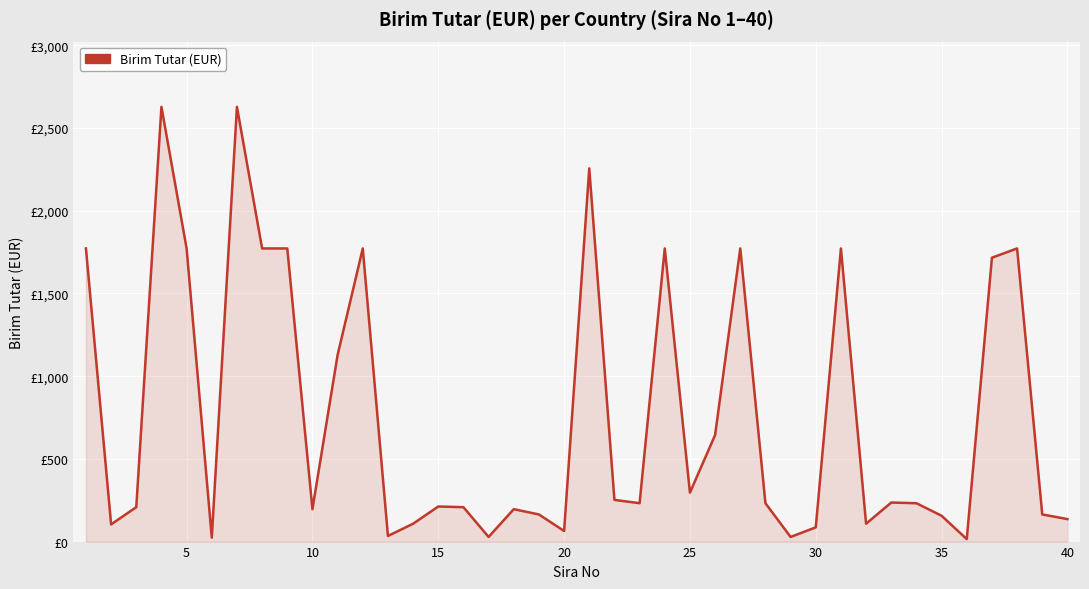

What is the difference between the maximum and minimum values?

2613